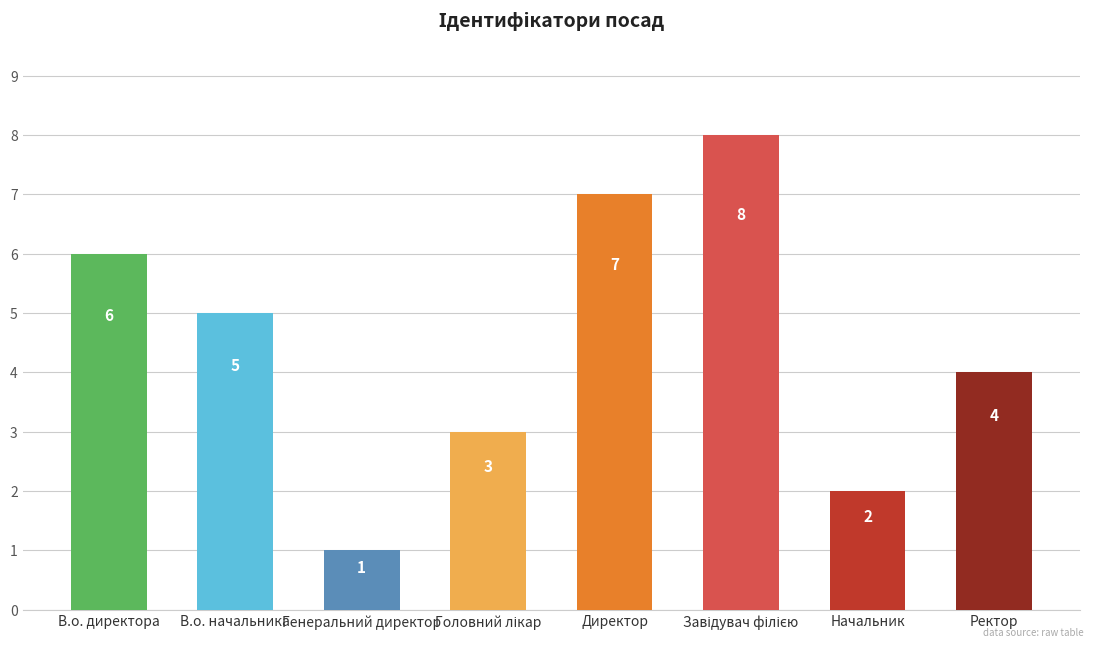

At which category does the chart reach its minimum across all series?

Генеральний директор